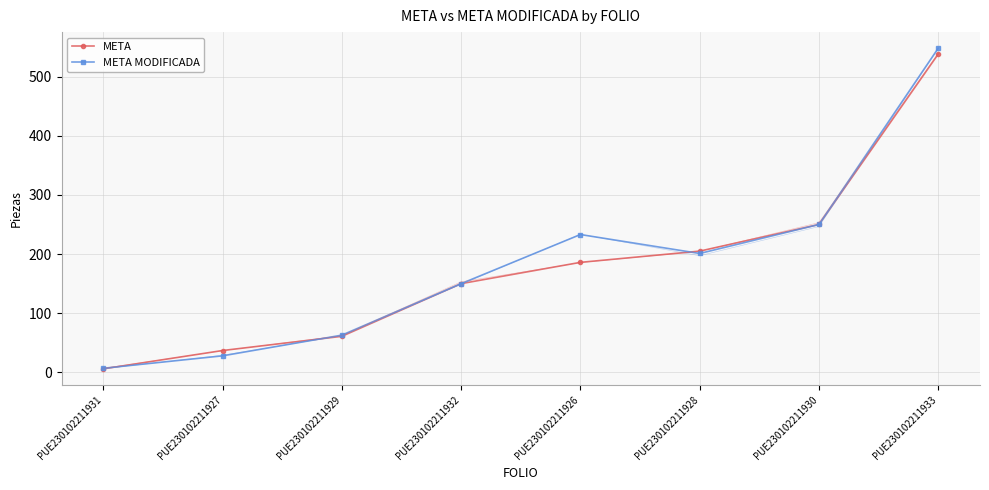

After their last crossing, which series has the higher values: META or META MODIFICADA?

META